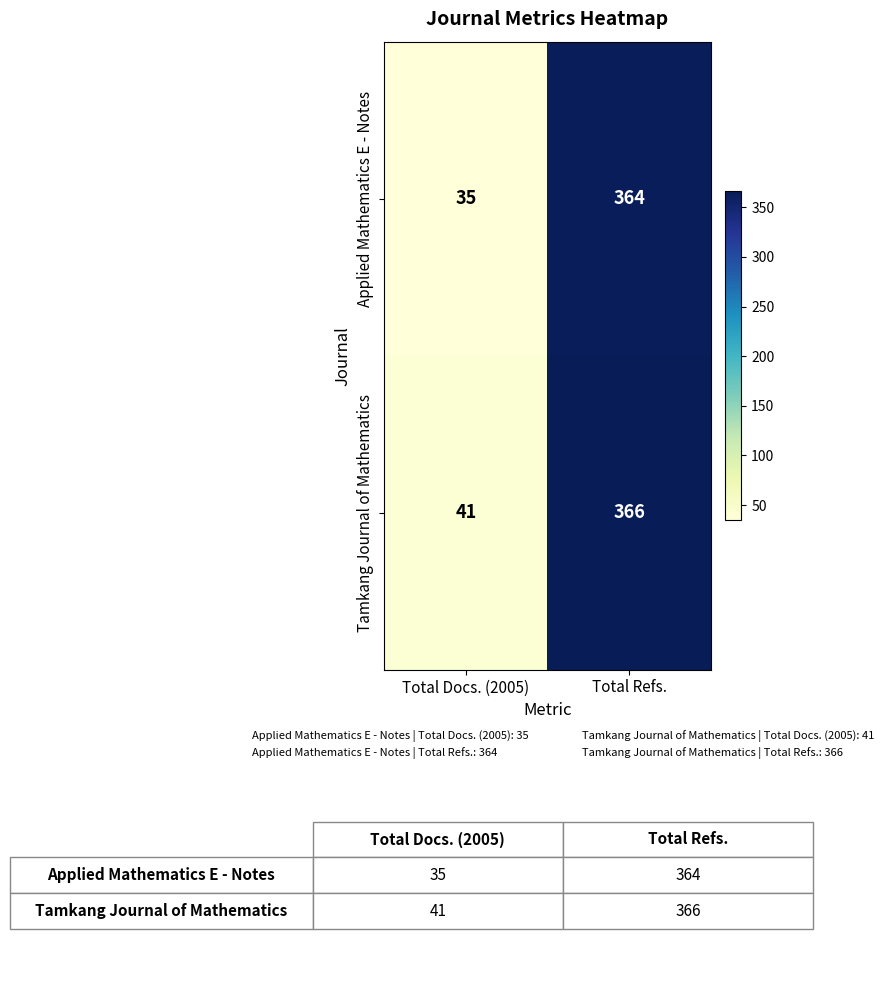

At which category is the sum across all series the highest?

Total Refs.